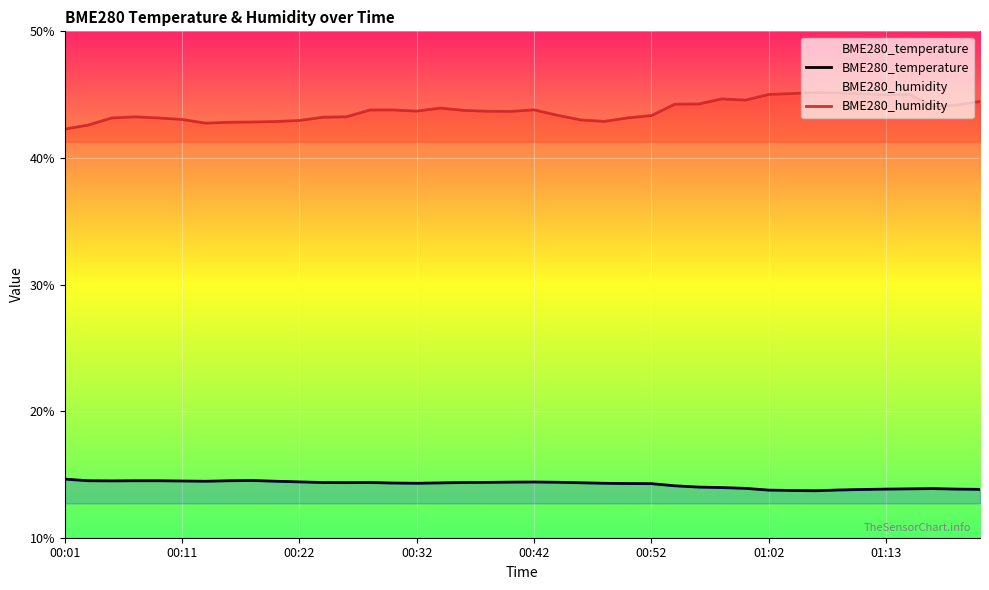

What position from the right is 16?

24